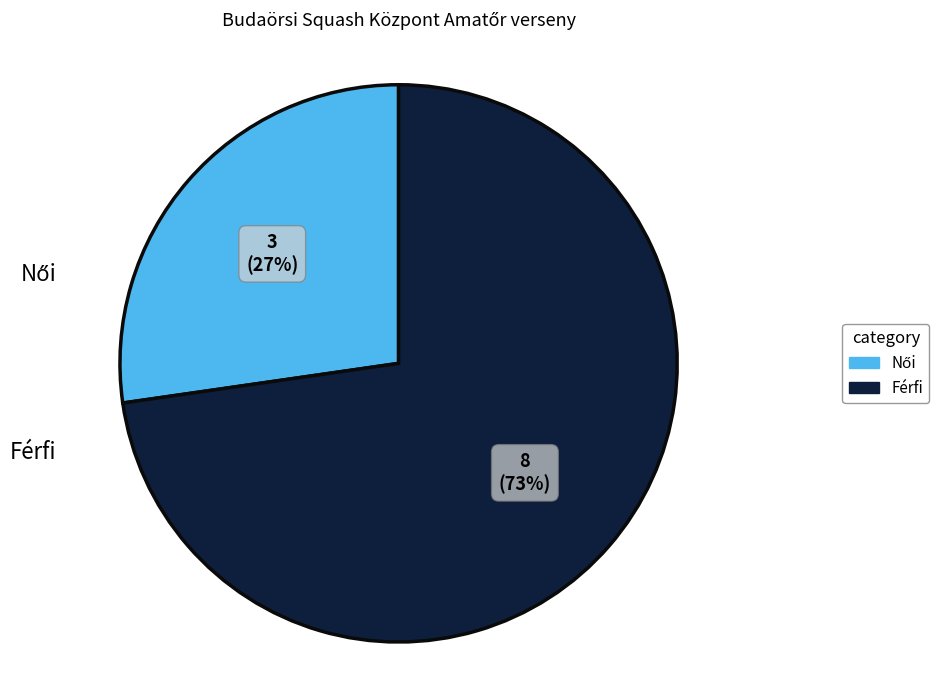

Is Férfi the majority of the pie?

Yes